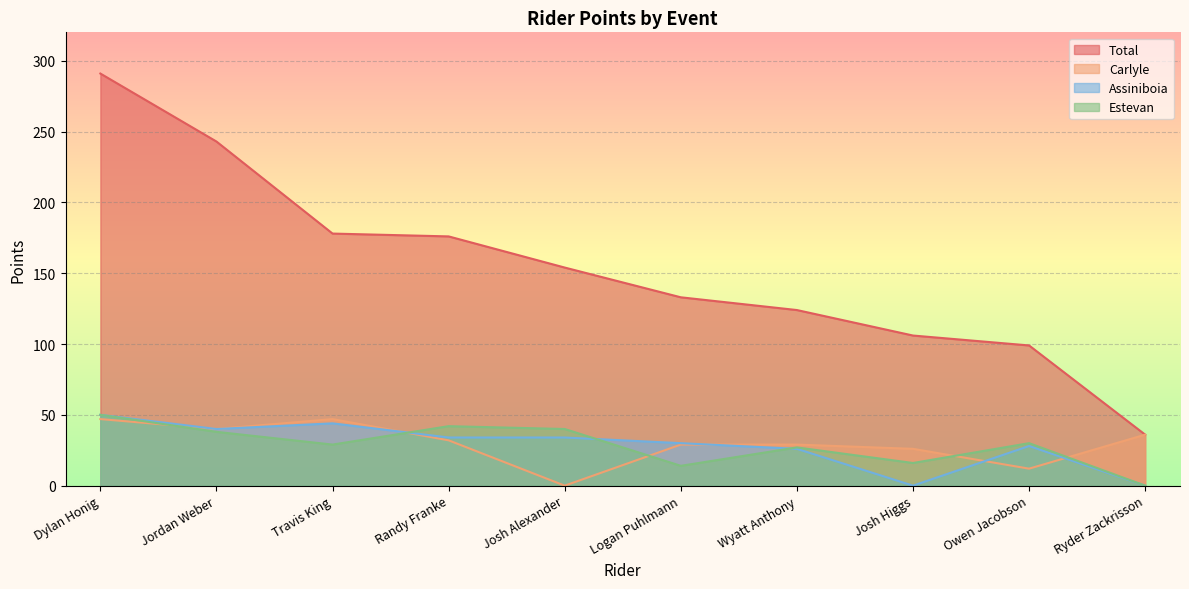

At which category is the sum across all series the highest?

Dylan Honig